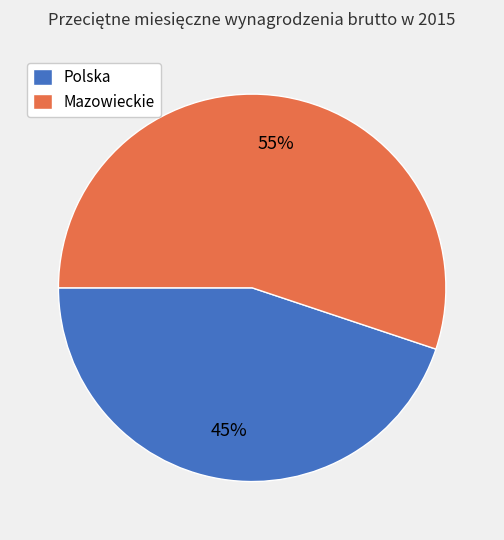

Rank the categories by value from highest to lowest.

Mazowieckie, Polska